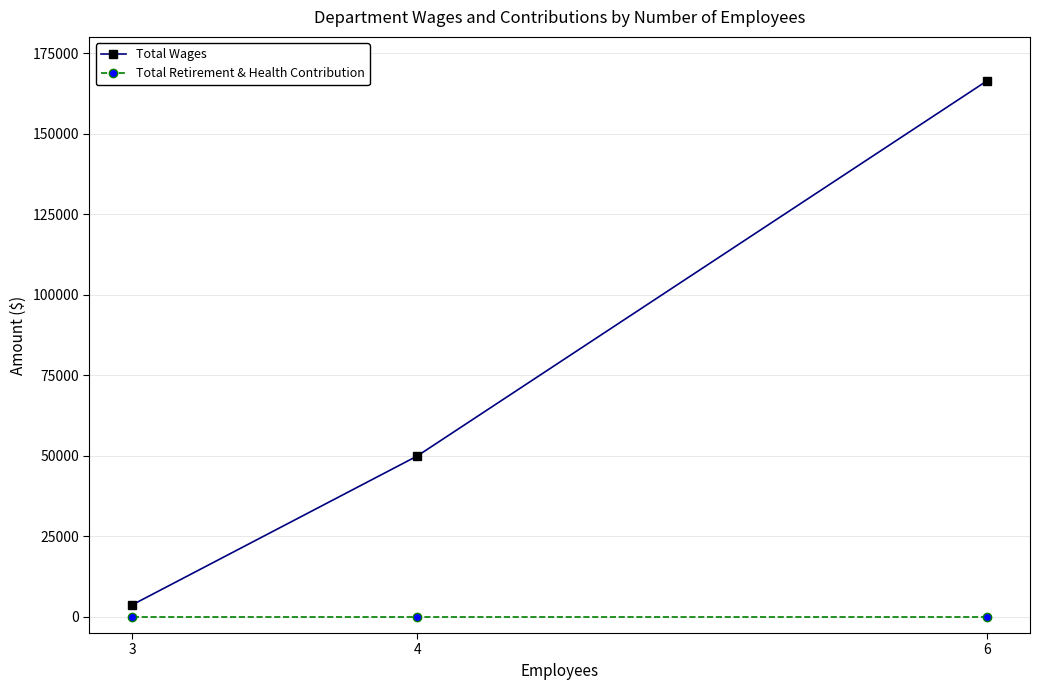

List the series in order of their peak value, lowest first.

Total Retirement & Health Contribution, Total Wages